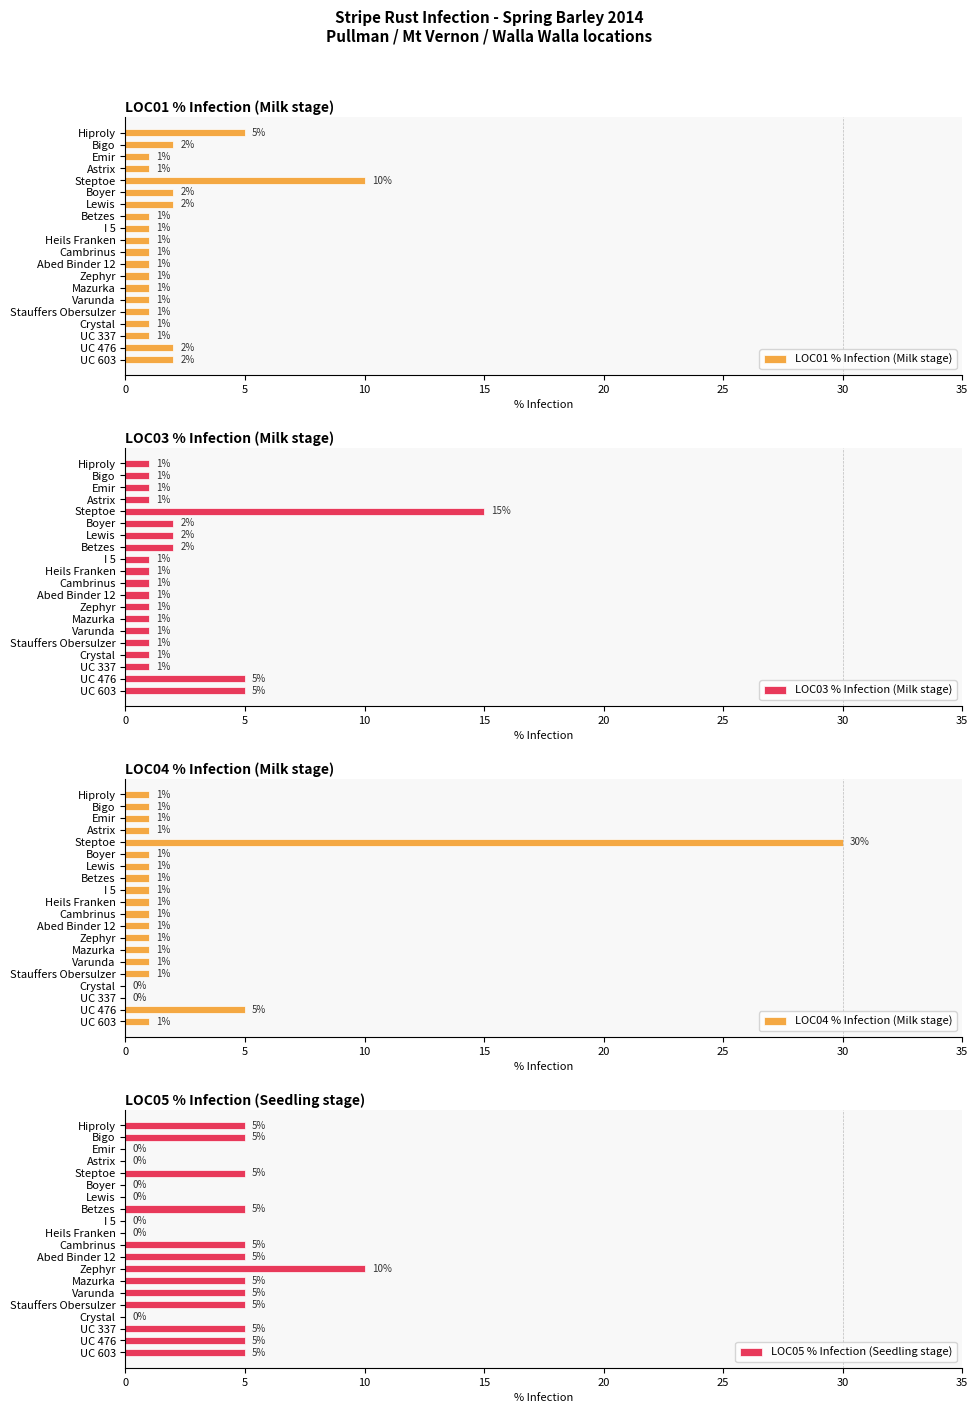

Reading left to right, transcribe all the data shown in this chart.

LOC01 % Infection (Milk stage): 5	2	1	1	10	2	2	1	1	1	1	1	1	1	1	1	1	1	2	2
LOC03 % Infection (Milk stage): 1	1	1	1	15	2	2	2	1	1	1	1	1	1	1	1	1	1	5	5
LOC04 % Infection (Milk stage): 1	1	1	1	30	1	1	1	1	1	1	1	1	1	1	1	0	0	5	1
LOC05 % Infection (Seedling stage): 5	5	0	0	5	0	0	5	0	0	5	5	10	5	5	5	0	5	5	5